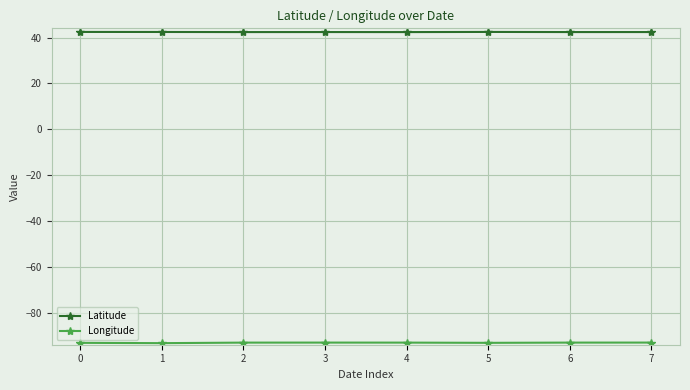

What is the maximum value shown in the chart?

42.4